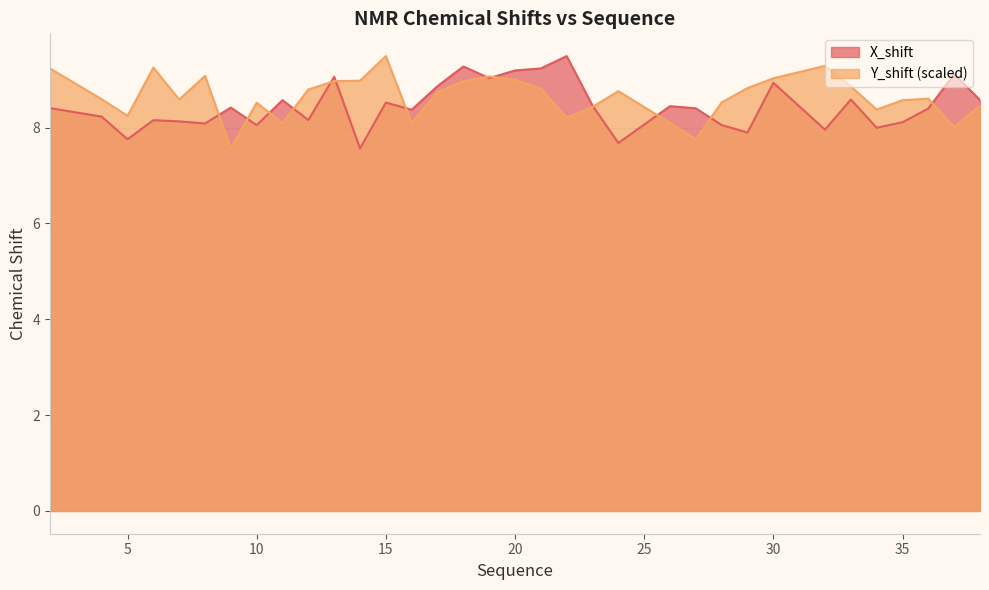

Reading right to left, list all the values displayed in this chart.

X_shift: 38=8.6	37=9.1	36=8.4	35=8.1	34=8.0	33=8.6	32=8.0	30=8.9	29=7.9	28=8.1	27=8.4	26=8.4	24=7.7	23=8.5	22=9.5	21=9.2	20=9.2	19=9.0	18=9.3	17=8.9	16=8.4	15=8.5	14=7.6	13=9.1	12=8.2	11=8.6	10=8.0	9=8.4	8=8.1	7=8.1	6=8.2	5=7.8	4=8.2	2=8.4
Y_shift: 38=8.5	37=8.0	36=8.6	35=8.6	34=8.4	33=8.9	32=9.3	30=9.0	29=8.8	28=8.5	27=7.8	26=8.1	24=8.8	23=8.4	22=8.2	21=8.8	20=9.0	19=9.1	18=9.0	17=8.7	16=8.1	15=9.5	14=9.0	13=9.0	12=8.8	11=8.1	10=8.5	9=7.6	8=9.1	7=8.6	6=9.2	5=8.2	4=8.6	2=9.2